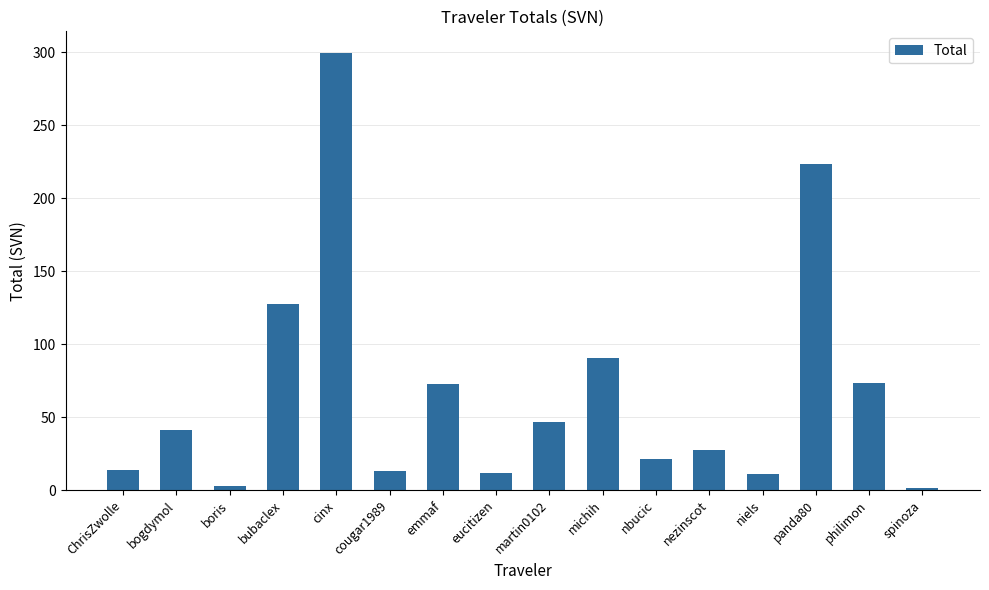

What is the difference between the second highest and second lowest values?

220.7